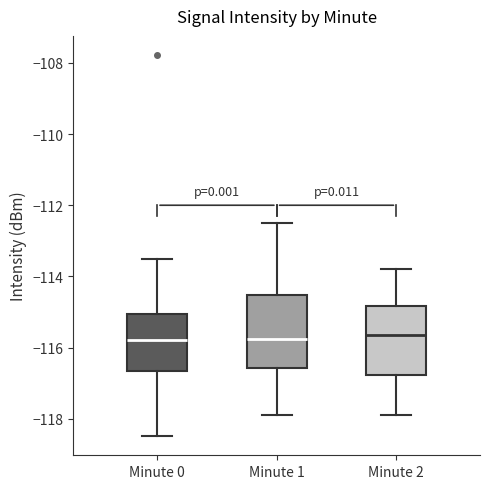

Reading left to right, read every box against the y-axis: the position of its median line, the range the box covers, and the ends of its whiskers. The values are not printed on the chart, so give them approximately, as read against the axis.

Minute 0: median -115.8, box -116.6 to -115.0, whiskers -118.4 to -113.6
Minute 1: median -115.8, box -116.6 to -114.6, whiskers -117.8 to -112.4
Minute 2: median -115.6, box -116.8 to -114.8, whiskers -117.8 to -113.8